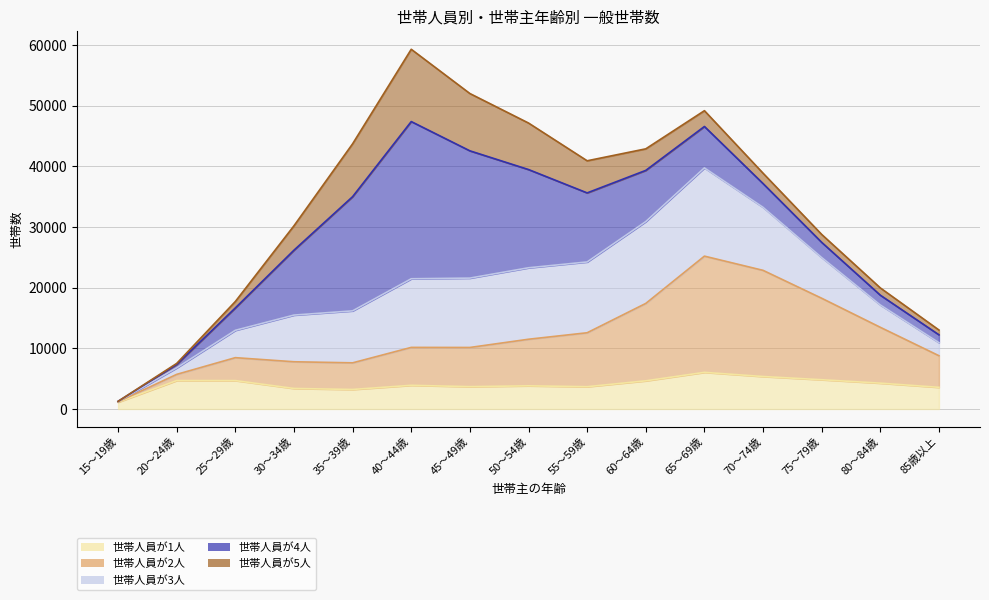

In 世帯人員が2人 (線), how many points are higher than both neighbors (excluding endpoints)?

3